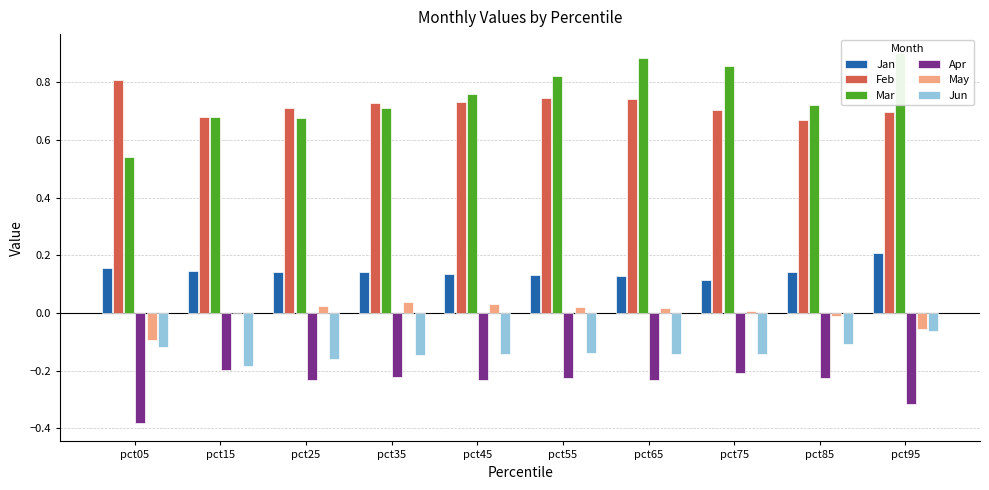

What is the value of the Jun bar at the 5th from the left?

-0.1